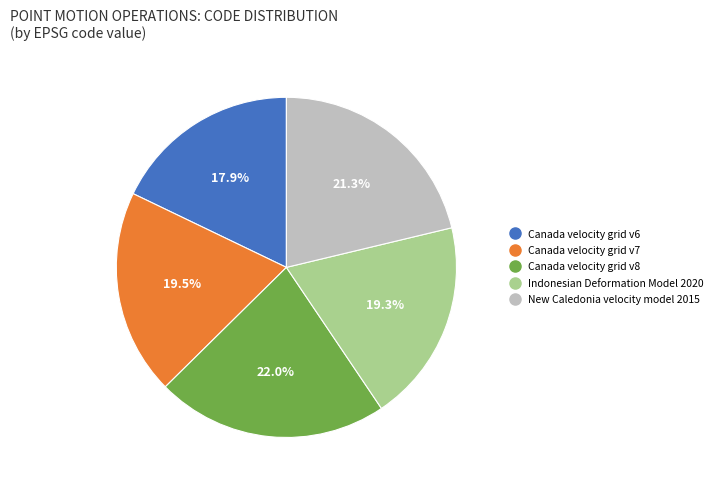

Which has a higher value, Canada velocity grid v6 or Canada velocity grid v7?

Canada velocity grid v7